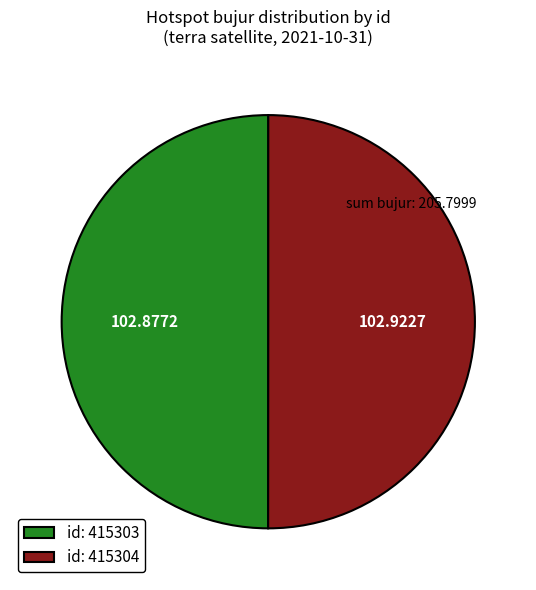

Is the sum of id: 415304 and id: 415303 greater than half?

Yes